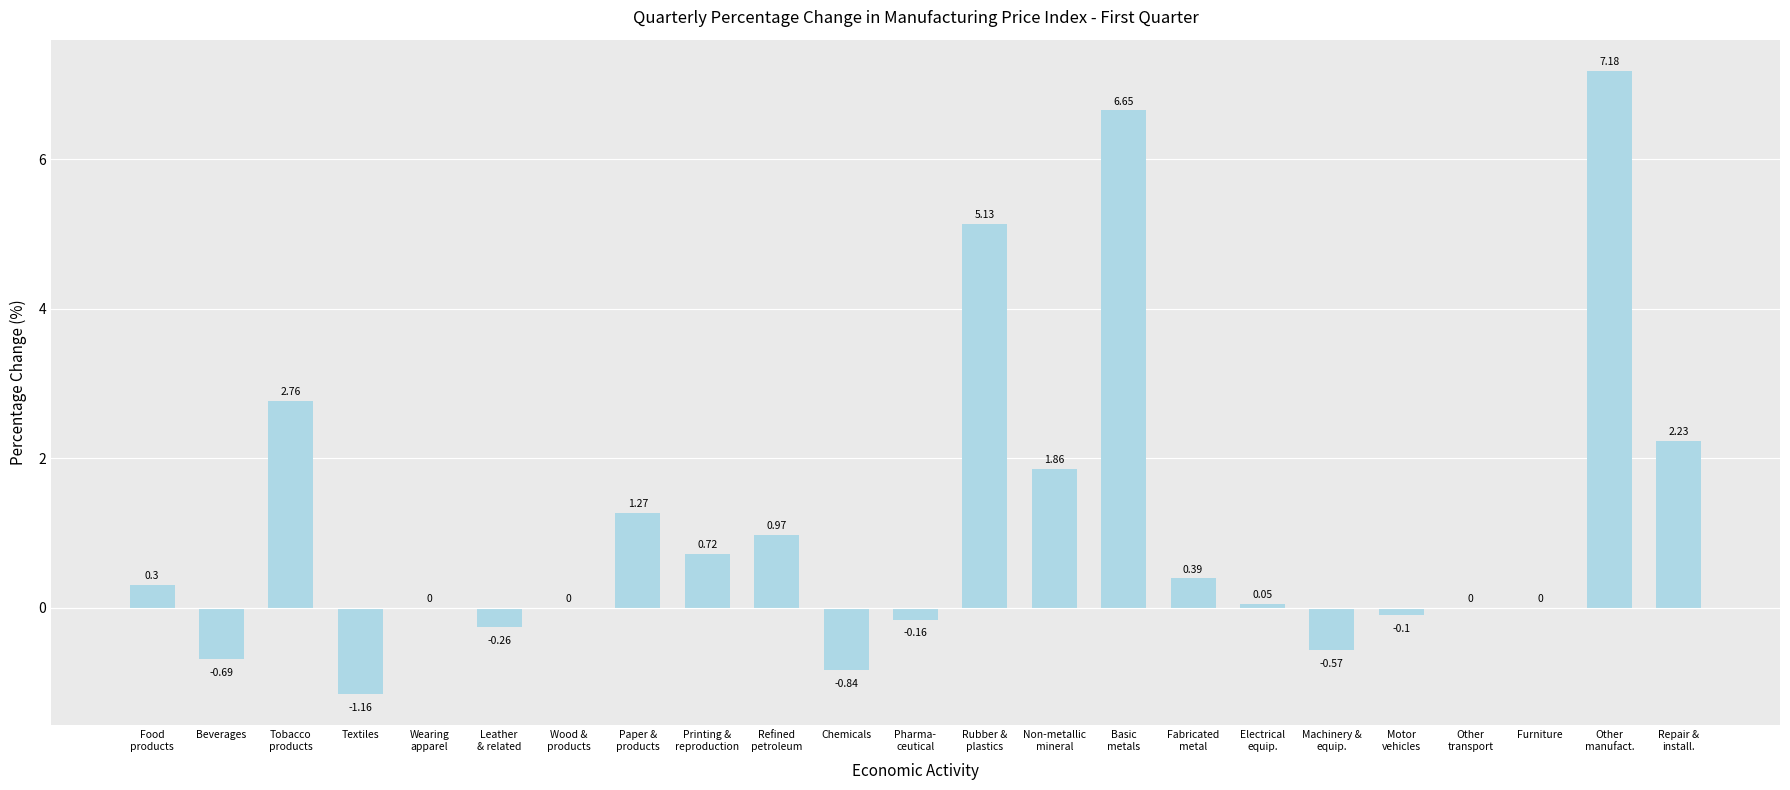

What is the sum of all values?

25.7